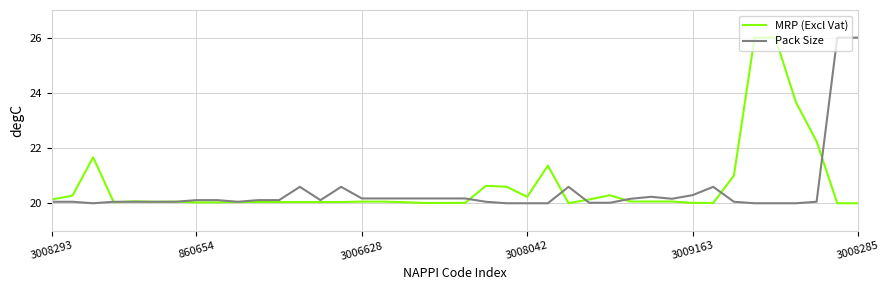

What is the maximum value shown in the chart?

26.0